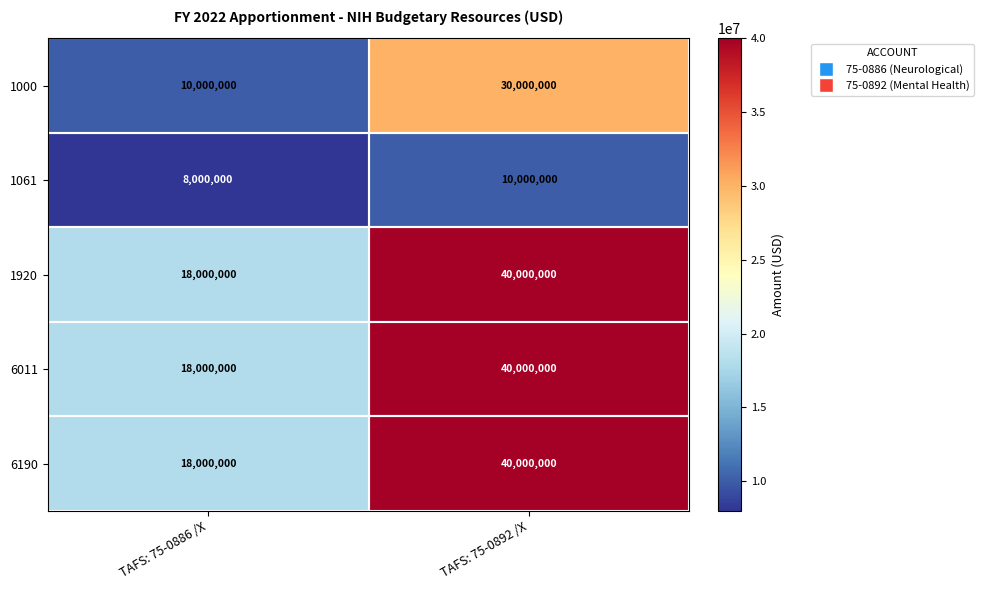

What is the spread (max minus min) of values at TAFS: 75-0886 /X?

10000000